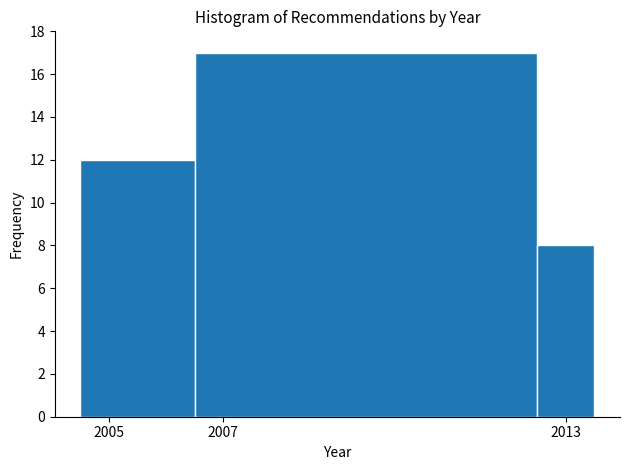

Reading left to right, list every bar in this chart as the range it spans on the x-axis followed by its height. Neither the bar edges nor the heights are printed on the chart, so give them approximately, as read against the axes.

2004.5 to 2006.5: 12
2006.5 to 2012.5: 17
2012.5 to 2013.5: 8